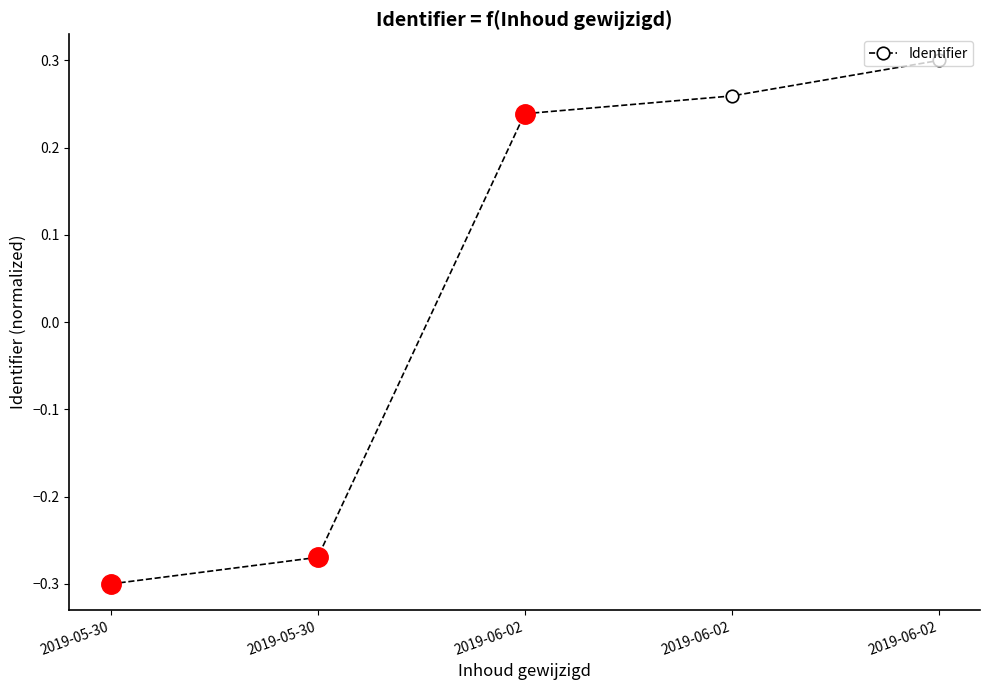

True or false: there are more than 2 points higher than both neighbors.

False